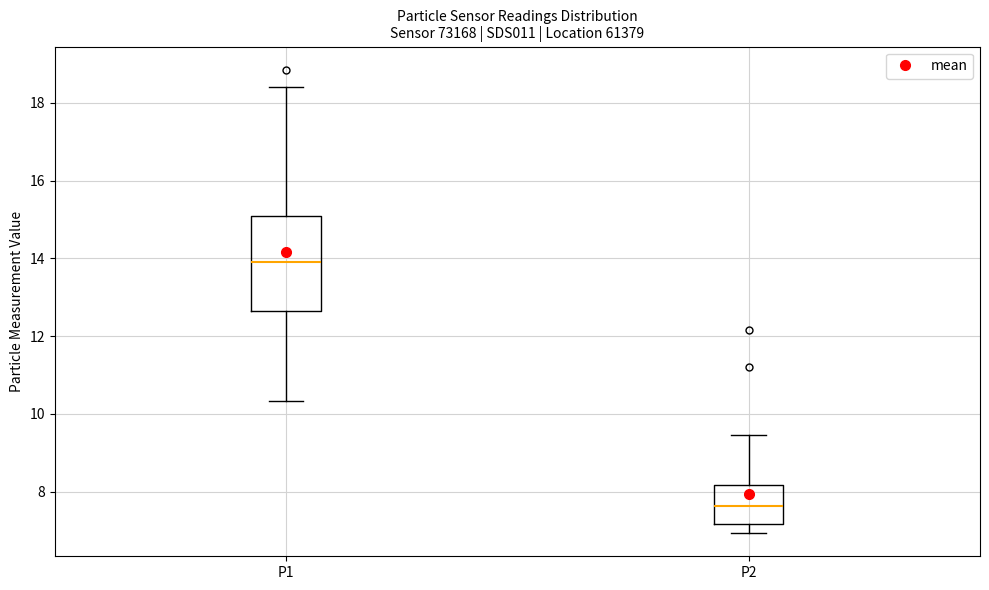

Reading left to right, transcribe this box plot: for each box, give where its median line is, the range the box spans, and where its two whiskers end, as read against the y-axis. The values are not printed on the chart, so give them approximately, as read against the axis.

P1: median 14.0, box 12.6 to 15.0, whiskers 10.4 to 18.4
P2: median 7.6, box 7.2 to 8.2, whiskers 7.0 to 9.4